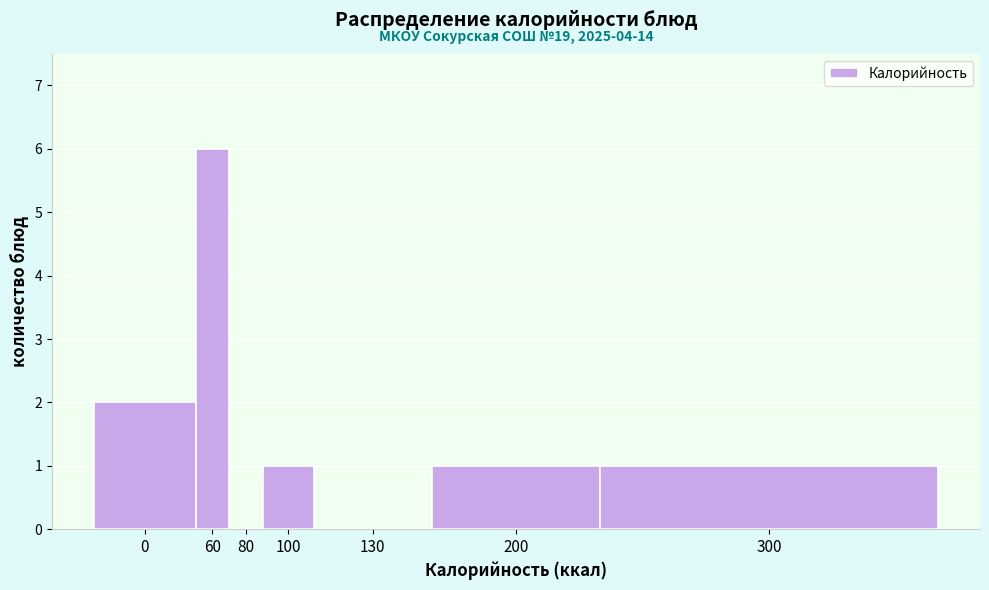

Reading right to left, transcribe all the data shown in this chart.

300=1	200=1	130=0	100=1	80=0	60=6	0=2